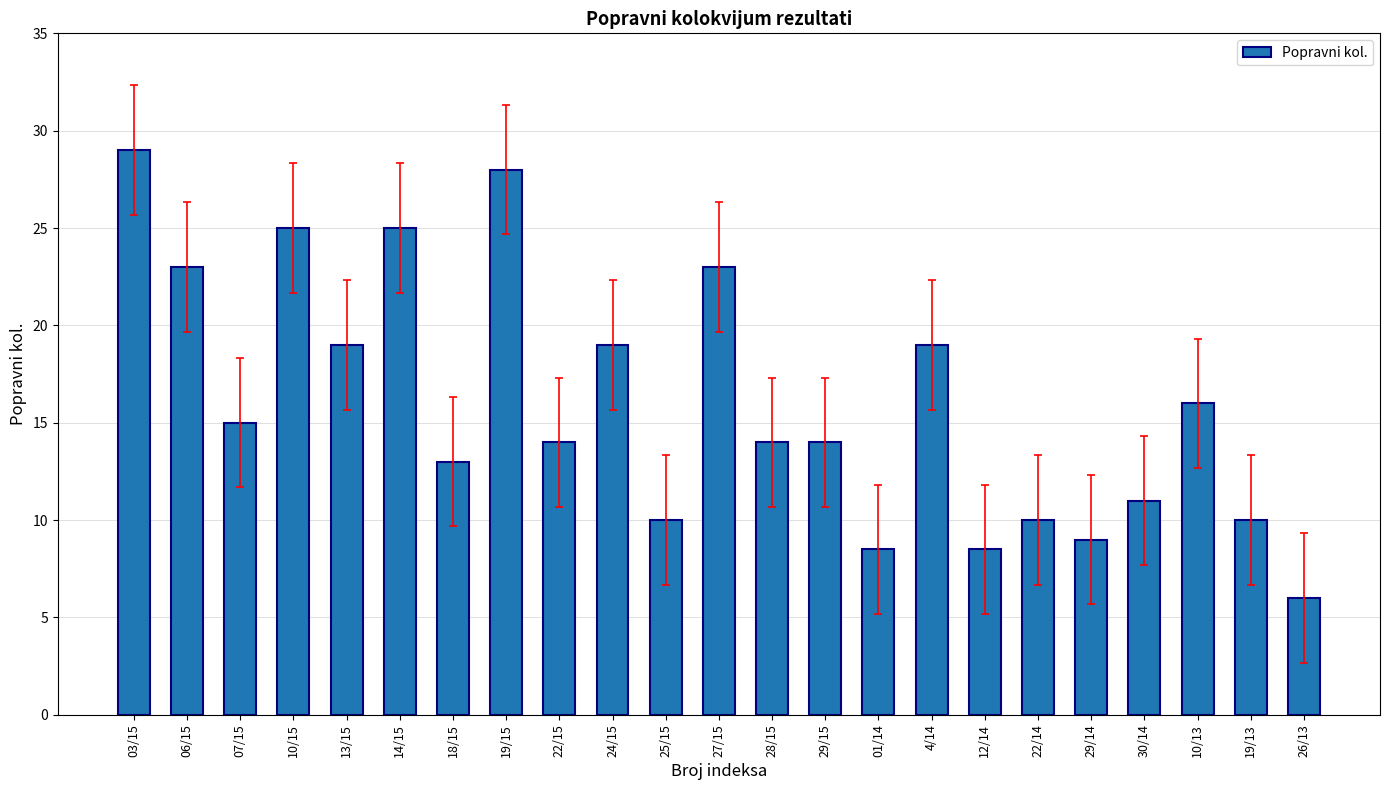

Reading left to right, transcribe all the data shown in this chart.

29.0	23.0	15.0	25.0	19.0	25.0	13.0	28.0	14.0	19.0	10.0	23.0	14.0	14.0	8.5	19.0	8.5	10.0	9.0	11.0	16.0	10.0	6.0